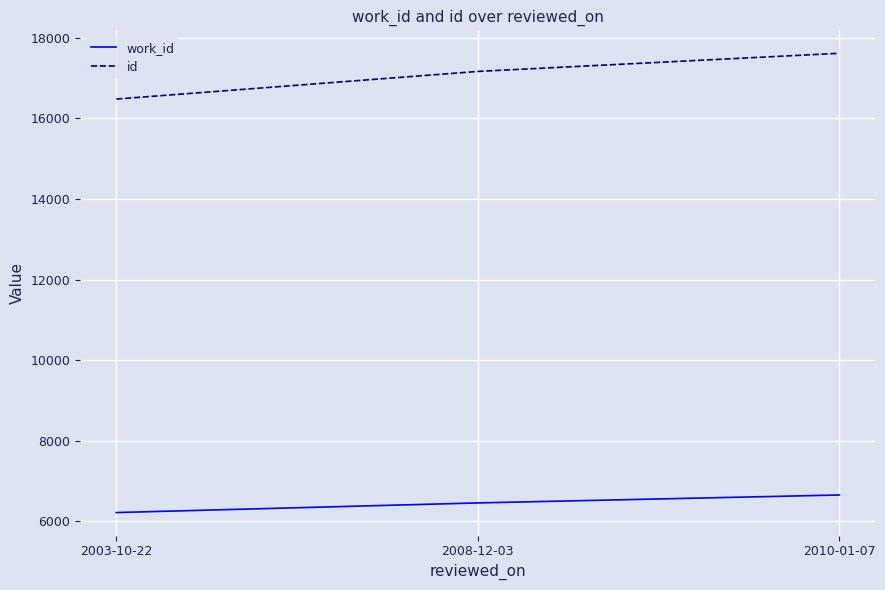

True or false: id has a value of 17616 at 2010-01-07.

True